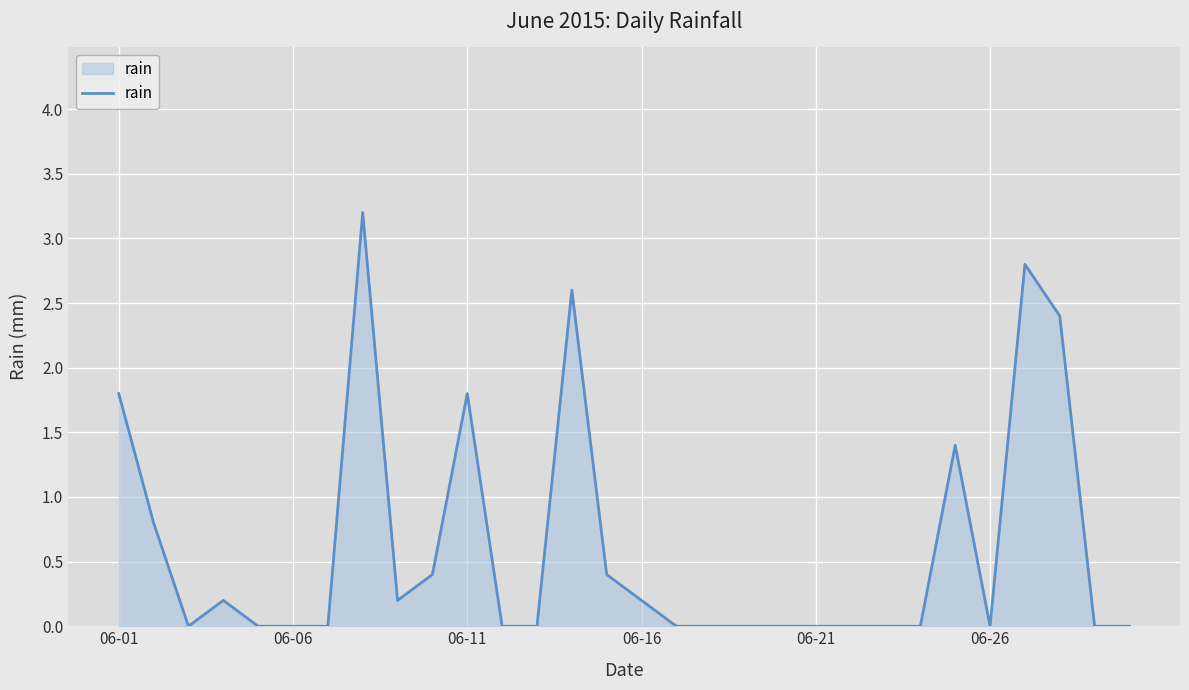

What is the difference between the maximum and minimum values?

3.2